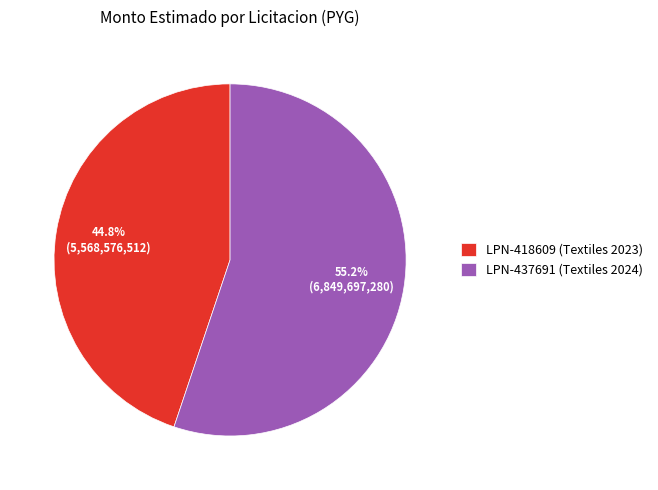

What is the smallest slice in the pie chart?

LPN-418609 (Textiles 2023)